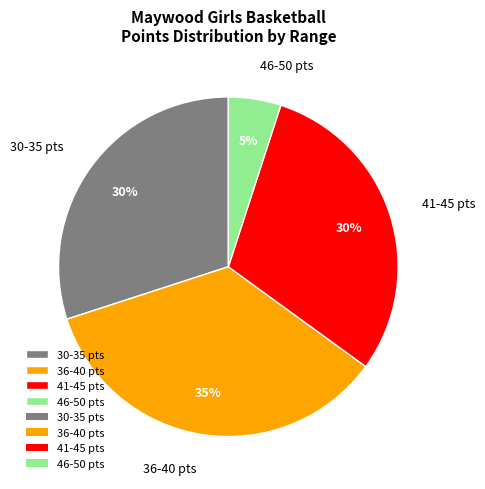

To the nearest percent, what is the average slice percentage?

25%